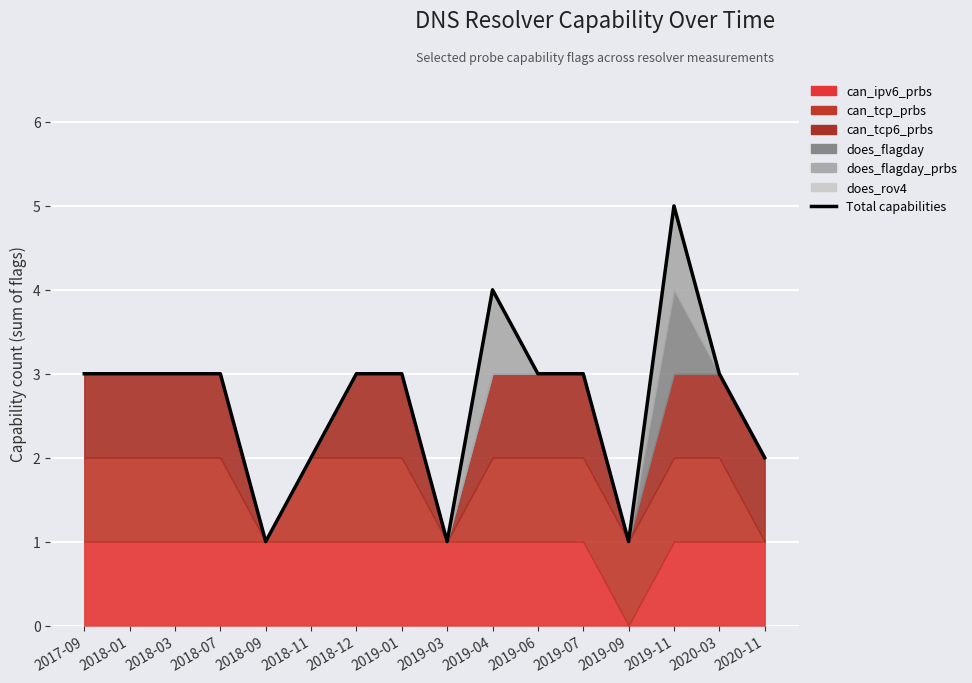

How many points are lower than both their immediate neighbors (excluding endpoints)?

3